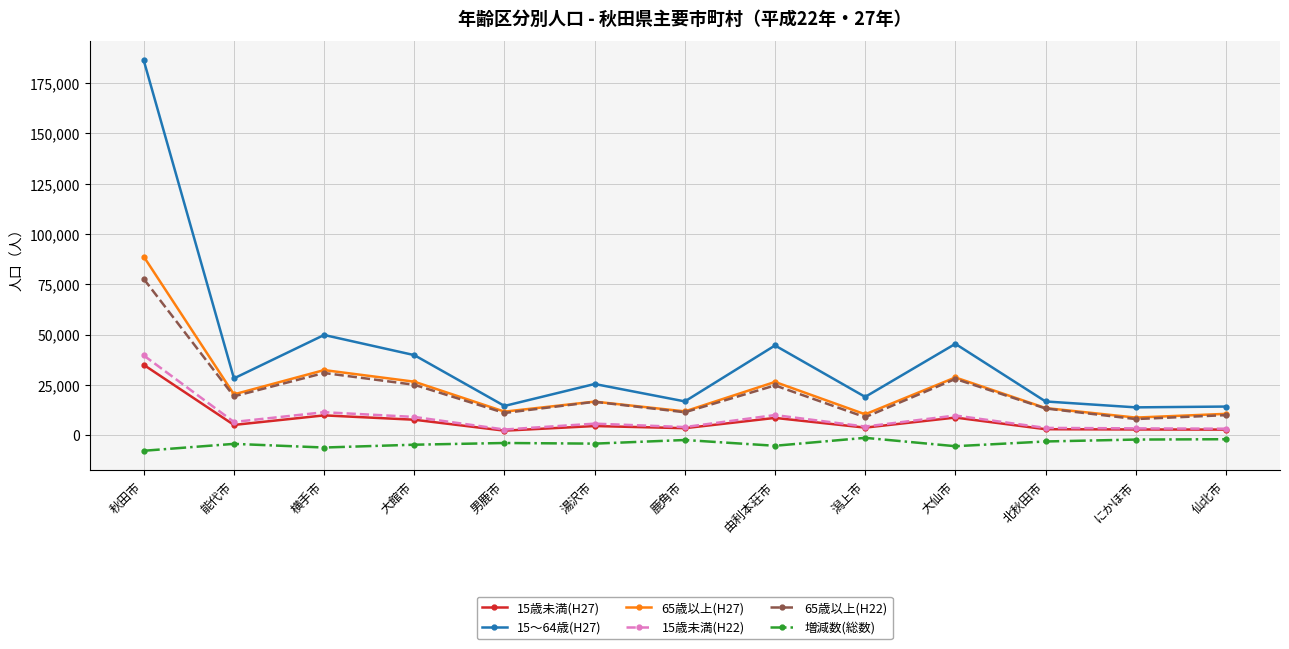

What position from the right is 湯沢市?

8